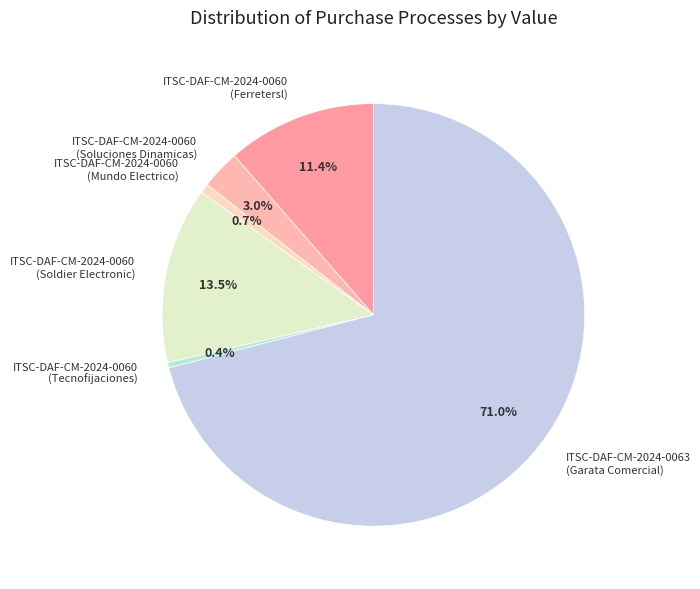

Does ITSC-DAF-CM-2024-0063 (Garata Comercial) account for over 50% of the chart?

Yes